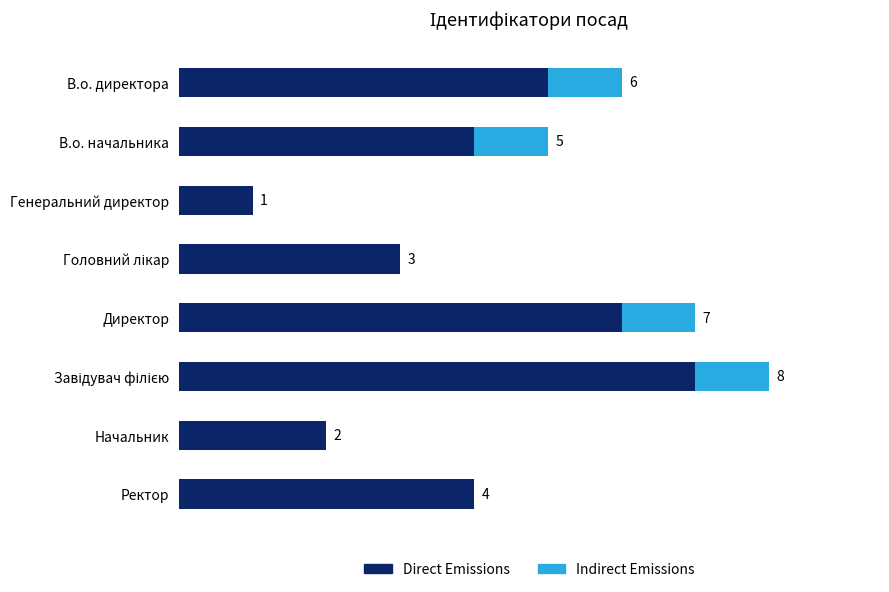

What is the sum of all Direct Emissions values?

32